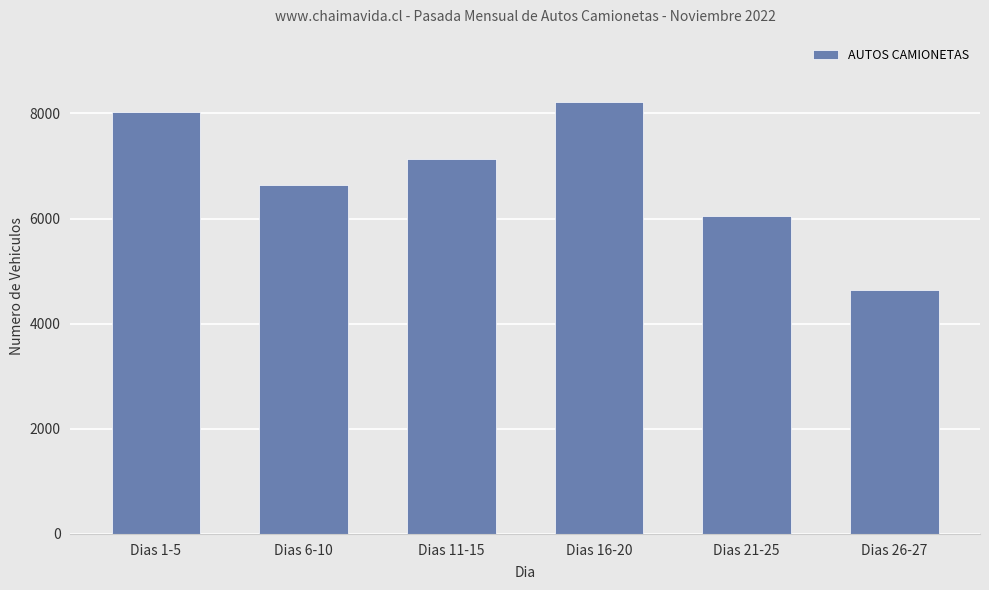

How many categories are shown in the chart?

6